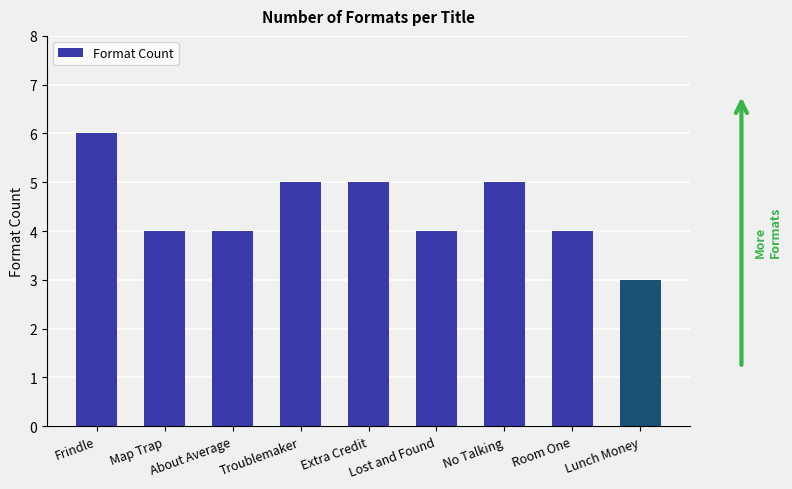

Are the bars grouped side by side (vs. stacked)?

No